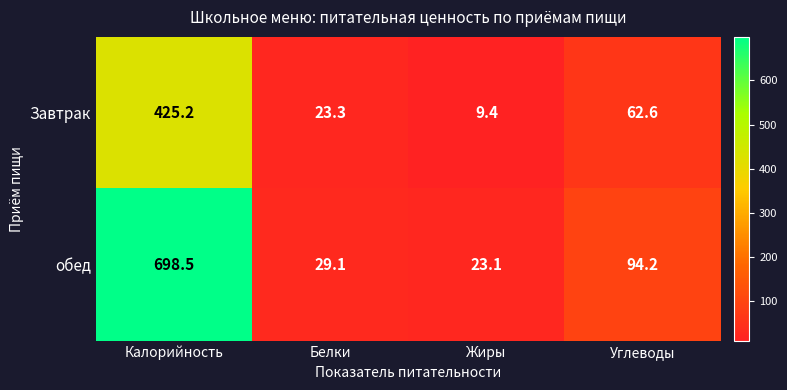

What is the difference between the обед values at Углеводы and Белки?

65.1